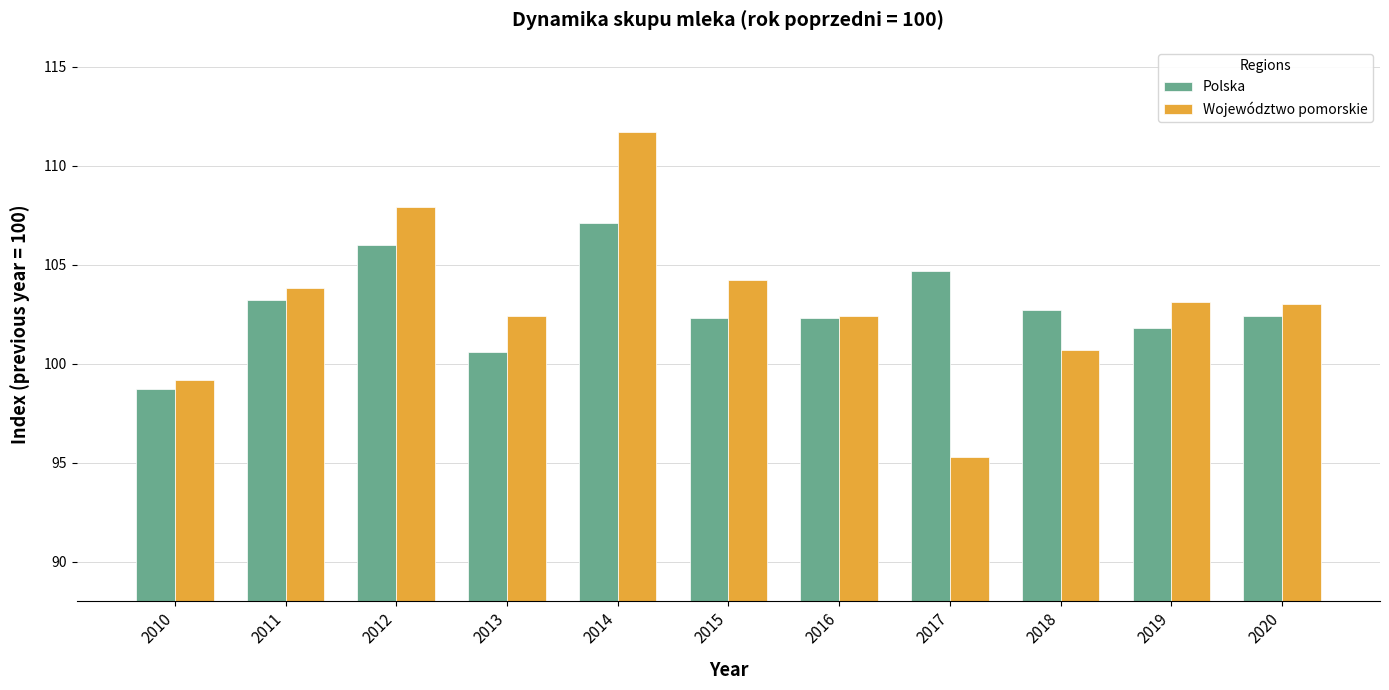

What is the total value across all series at 2012?

213.9